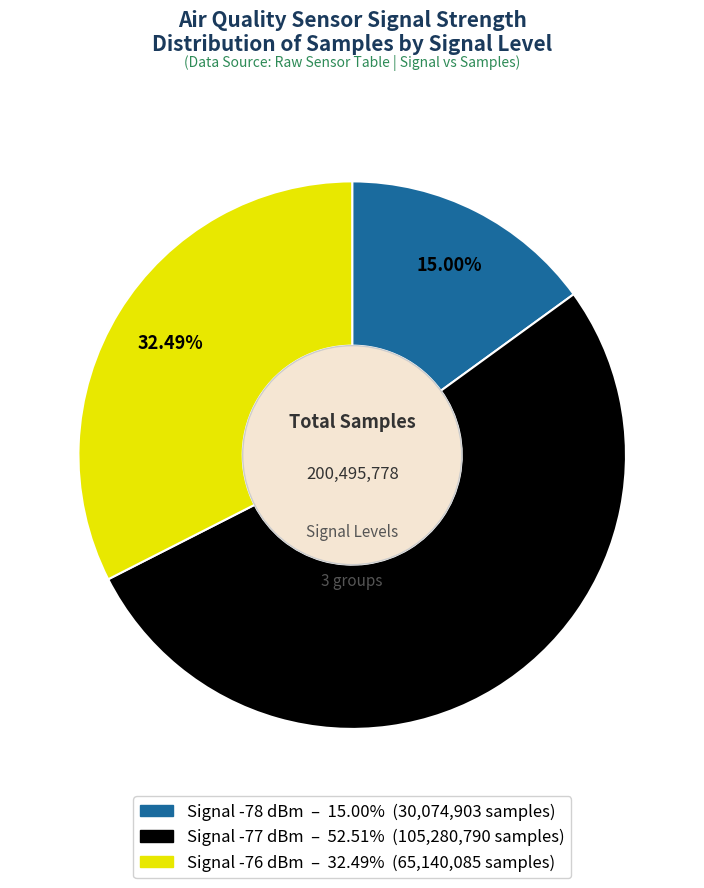

How many segments does this pie chart have?

3